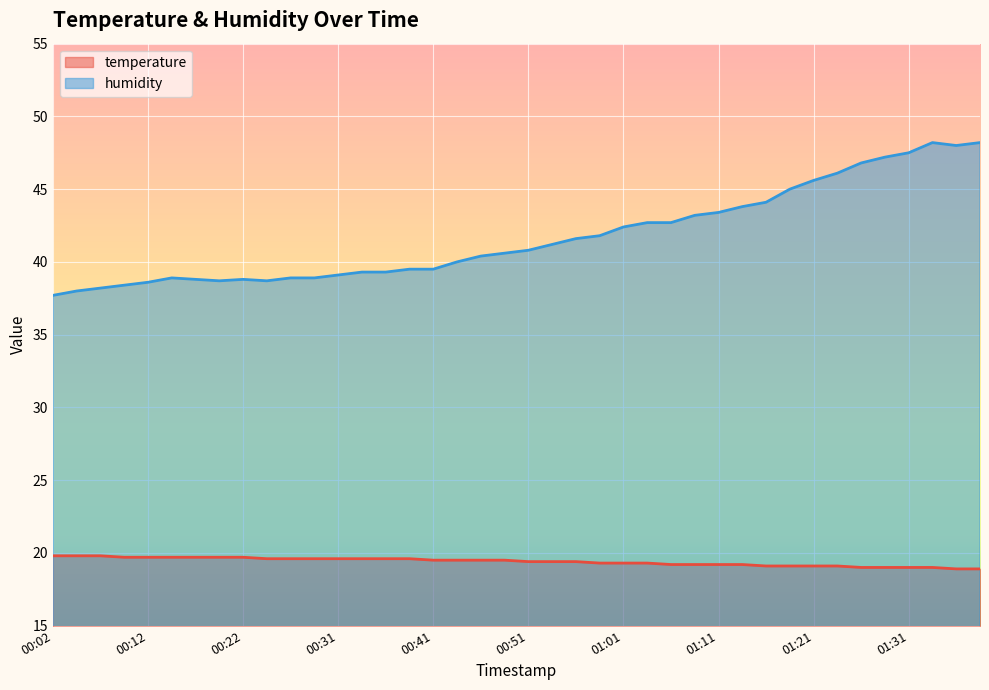

Where is humidity nearest to the value 42?

00:58